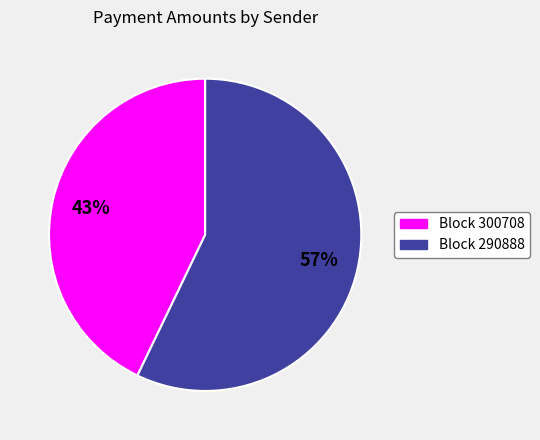

Is there any slice that represents more than half of the pie?

Yes